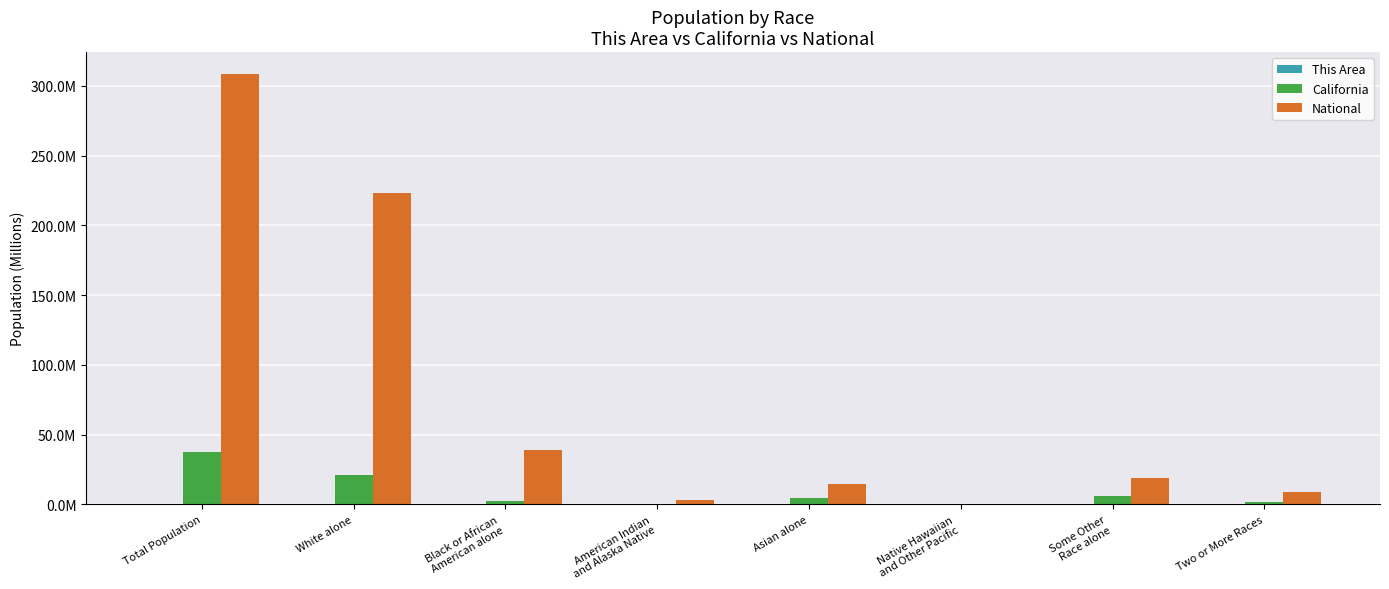

What is the spread (max minus min) of values at Black or African
American alone?

38.9